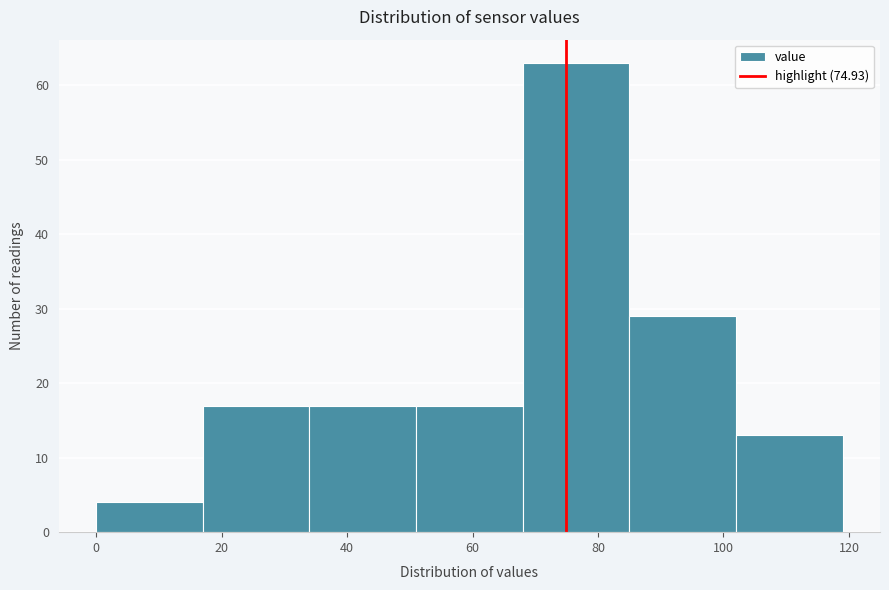

How tall is the bar that spans 51 to 68 on the x-axis? Neither the bar edges nor the heights are printed on the chart, so give them approximately, as read against the axes.

17